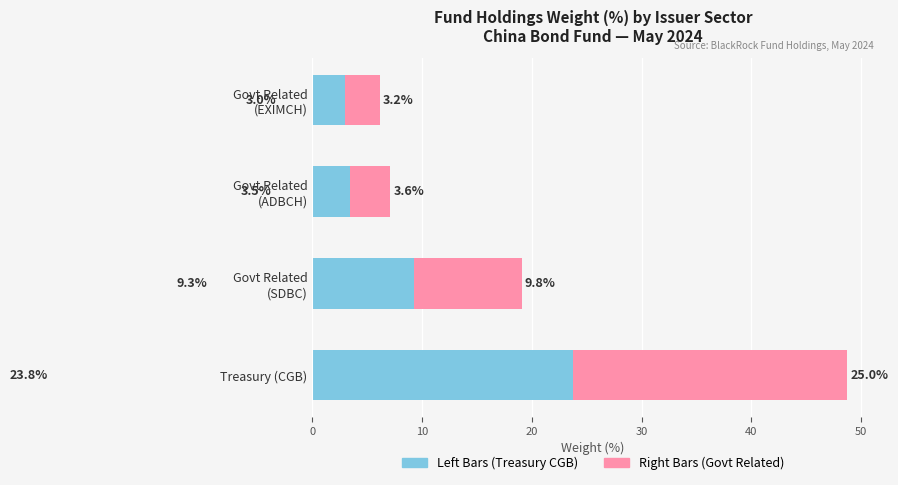

At which category is the sum across all series the highest?

Treasury (CGB)